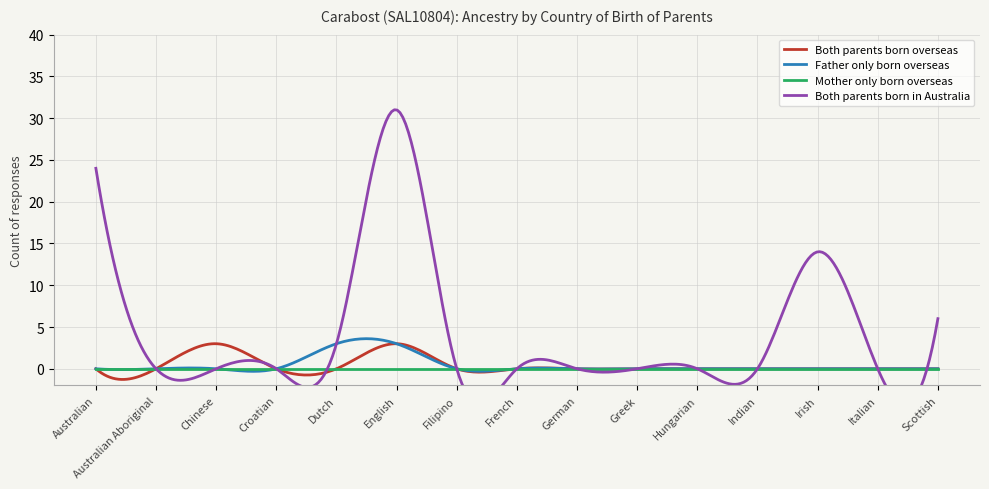

Which series has the widest spread of values?

Both parents born in Australia